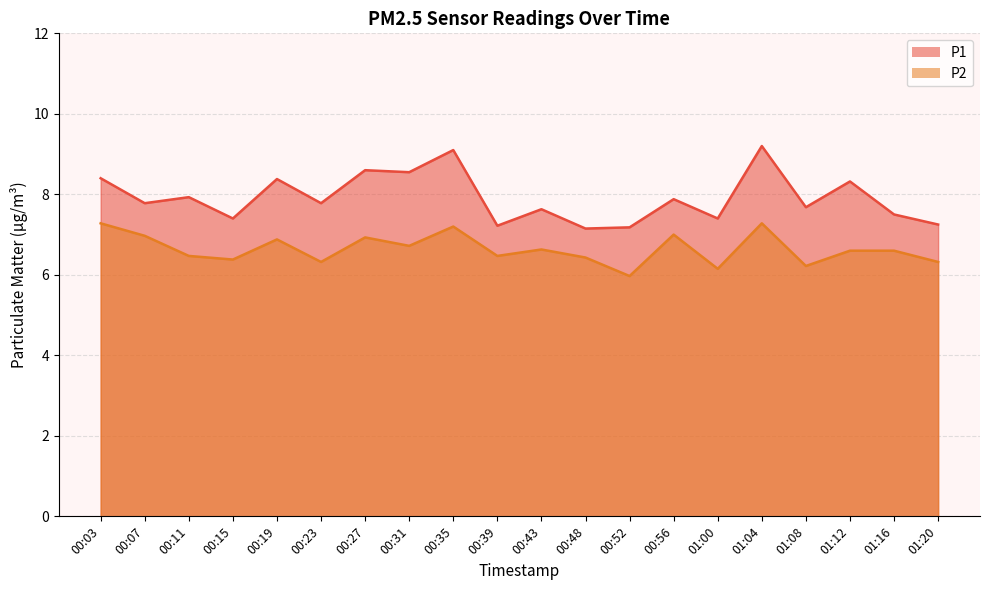

List the labels in order of P2 value, largest first.

00:03, 01:04, 00:35, 00:56, 00:07, 00:27, 00:19, 00:31, 00:43, 01:12, 01:16, 00:11, 00:39, 00:48, 00:15, 00:23, 01:20, 01:08, 01:00, 00:52